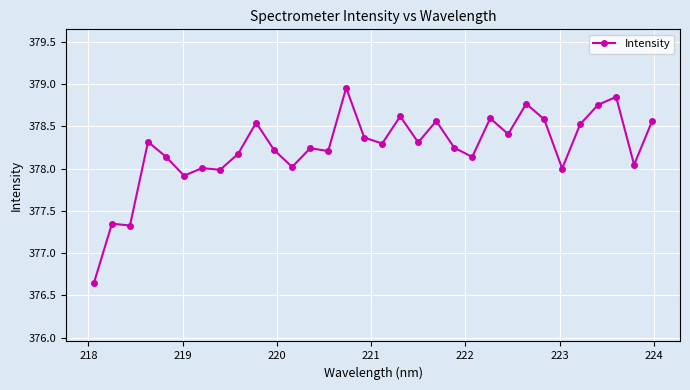

What is the difference between the maximum and second lowest values?

1.6